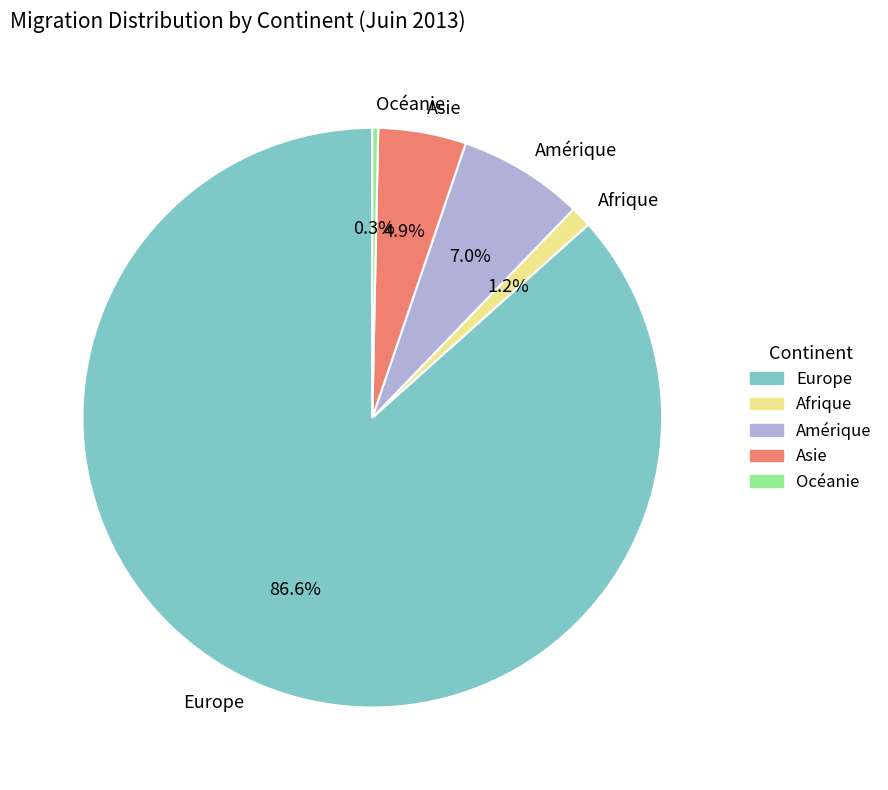

To the nearest percent, what is the difference between the largest and smallest slice percentages?

86%